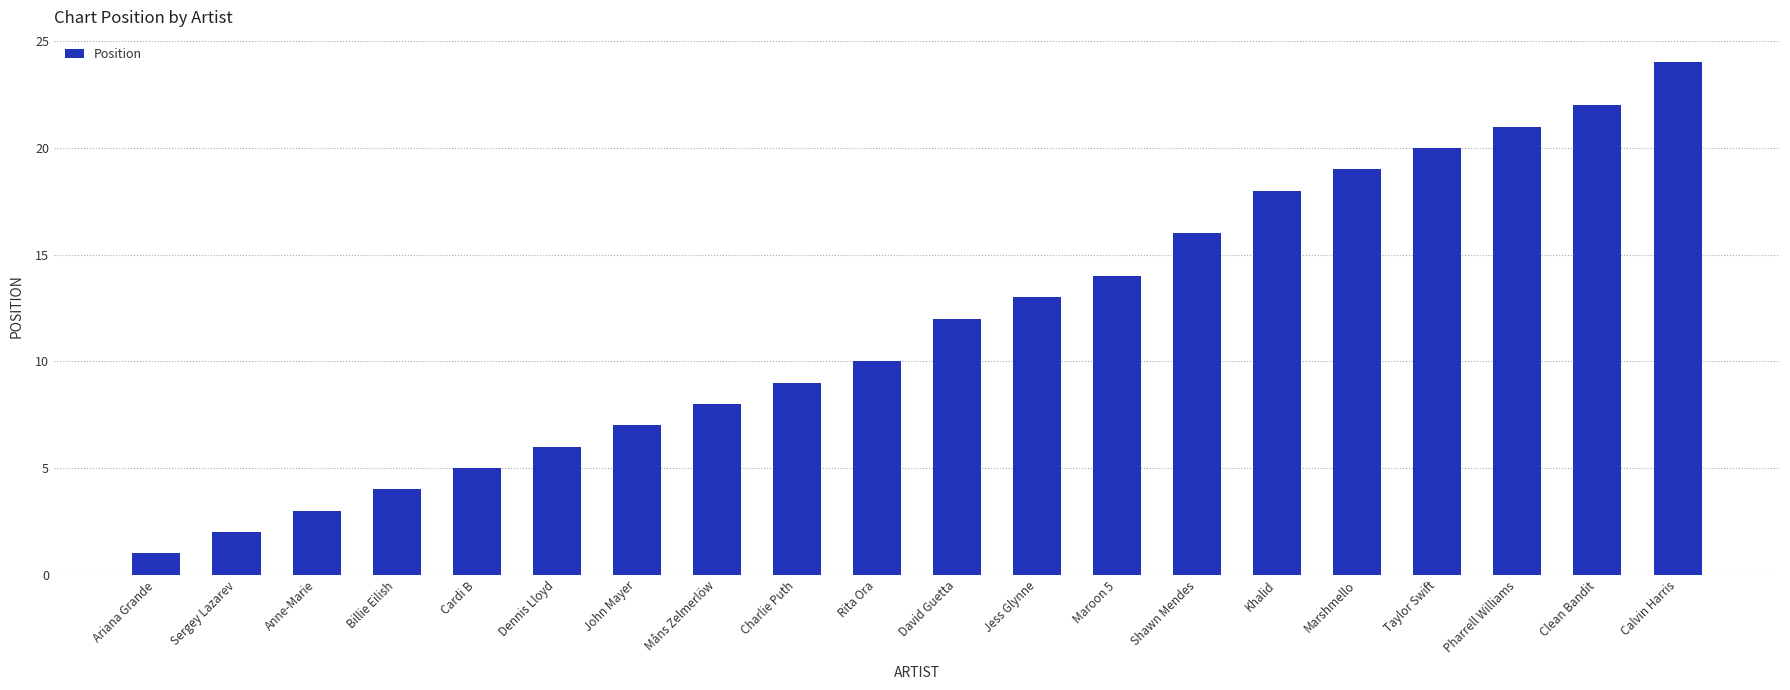

What is the sum of the values at Maroon 5 and Cardi B?

19